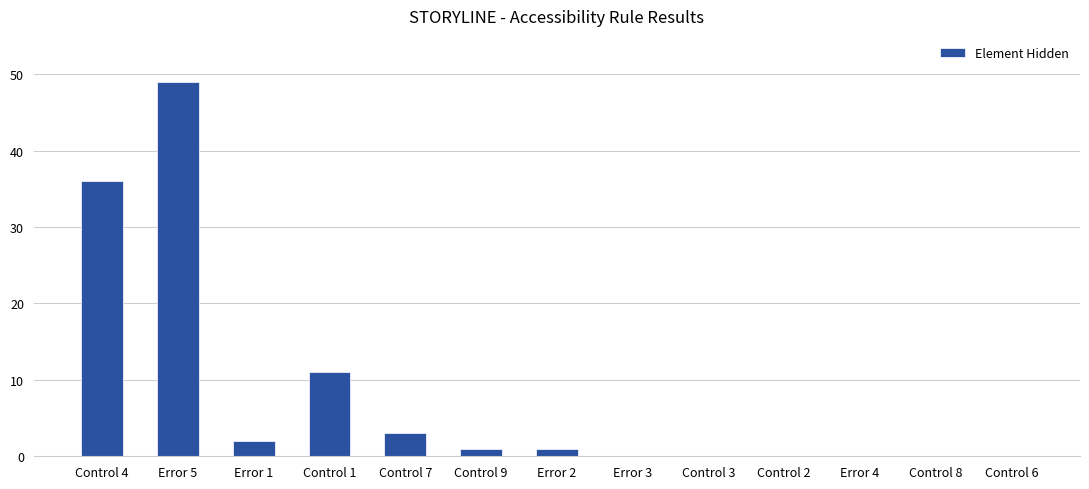

Between Control 4 and Control 8, which is larger?

Control 4